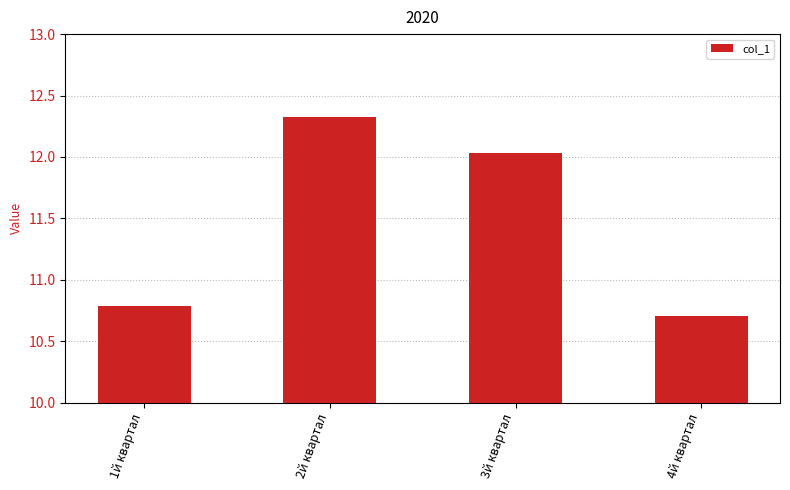

Is it true that the value at 4й квартал is 10.7?

True